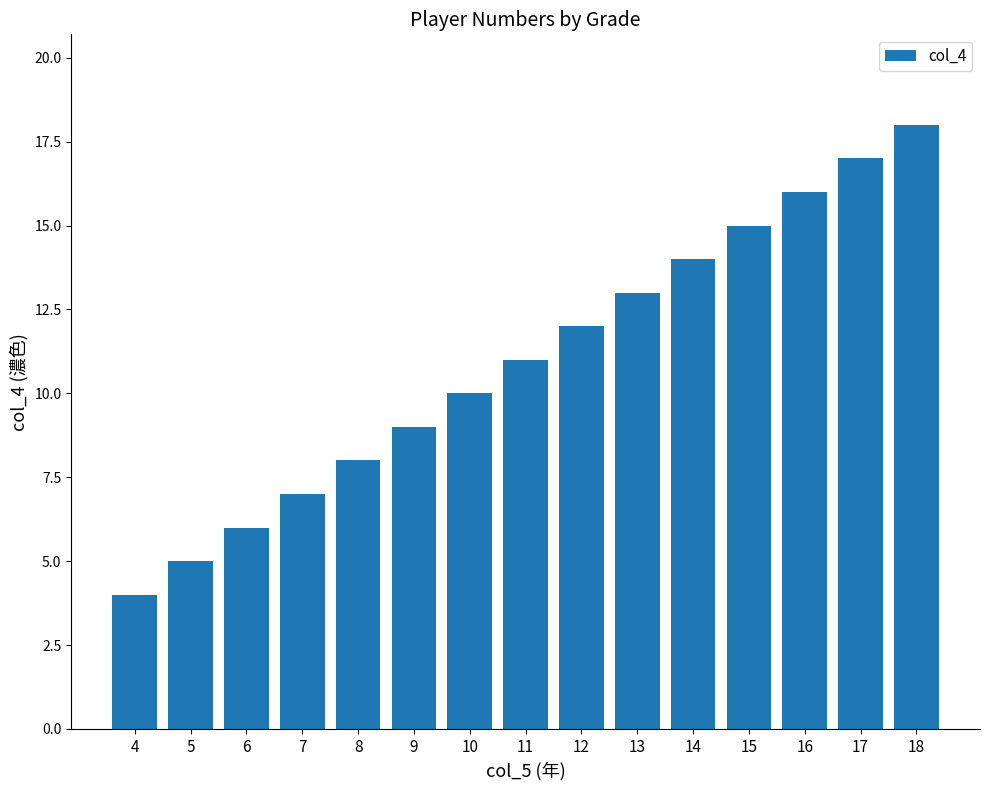

What is the ratio of the value at 11 to the value at 18?

0.6